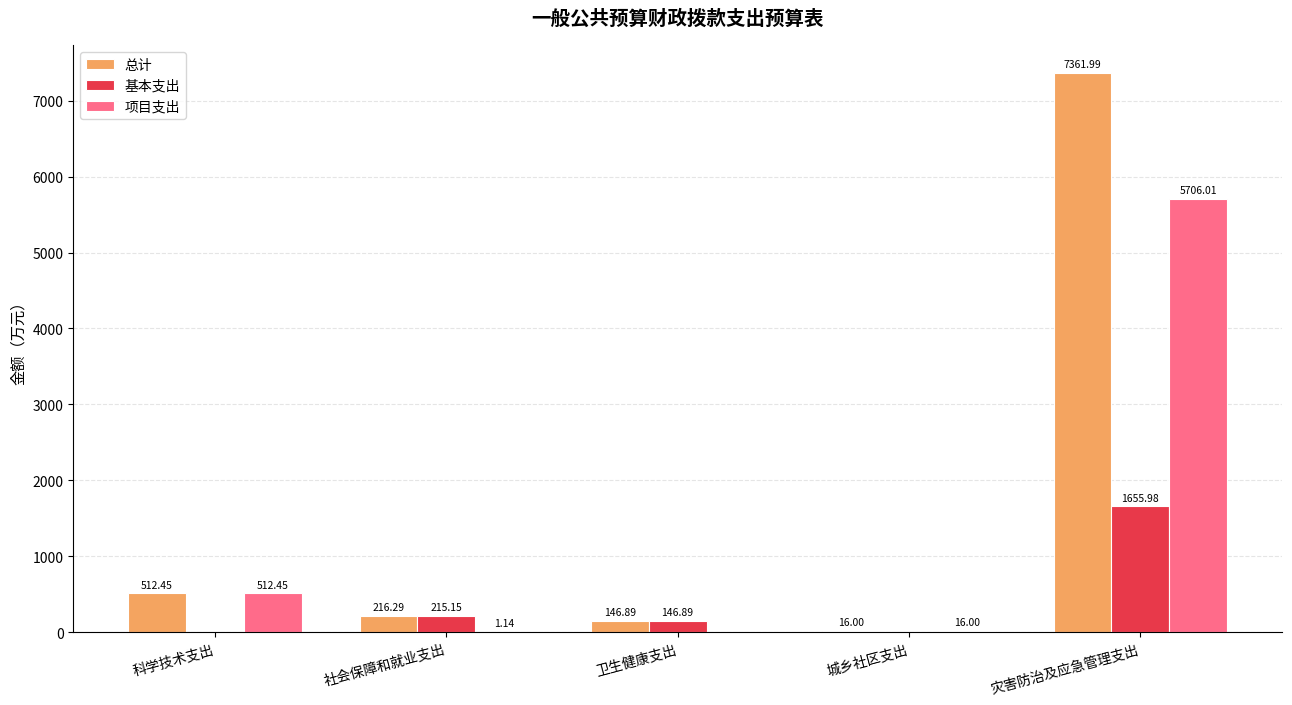

Where is 基本支出 nearest to the value 827?

社会保障和就业支出